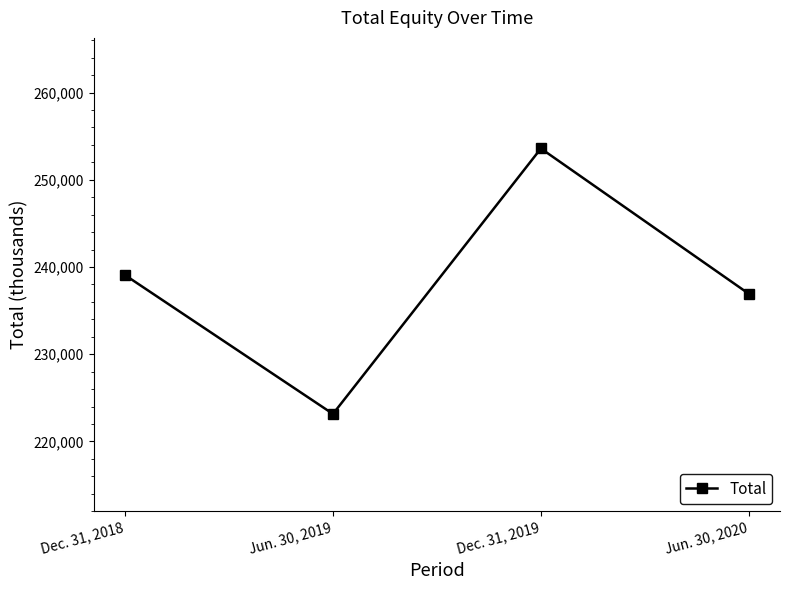

Where is the data nearest to the value 238372?

Dec. 31, 2018